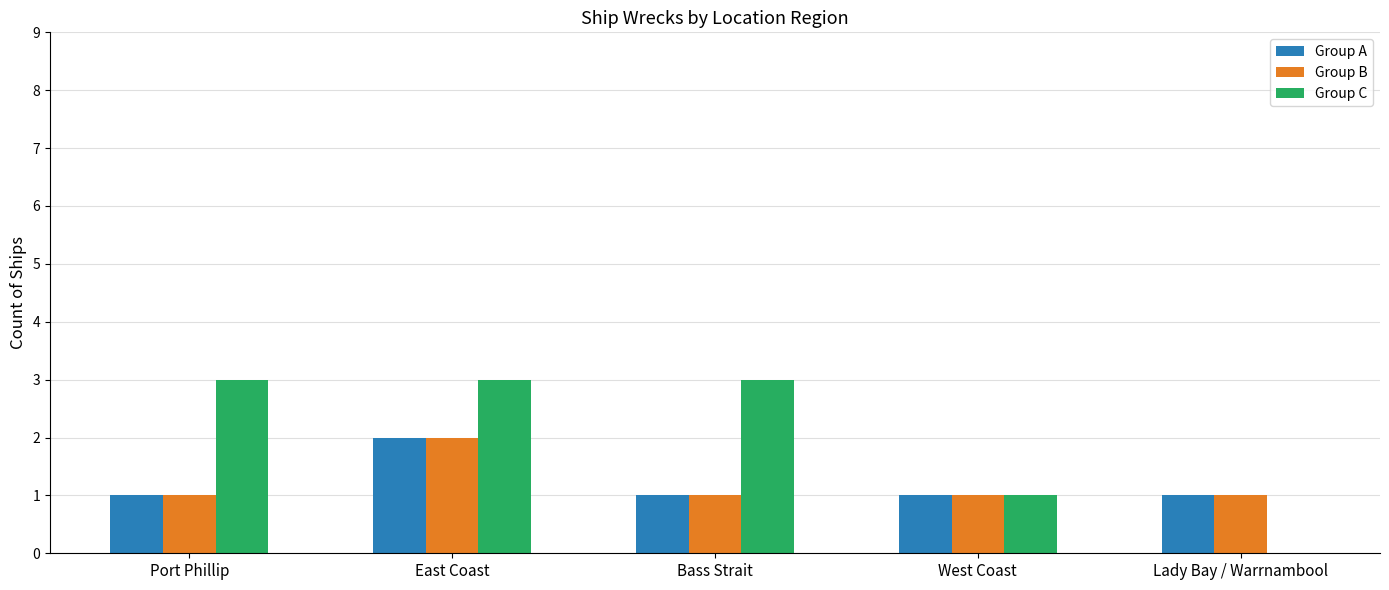

How many data points does each series have?

5